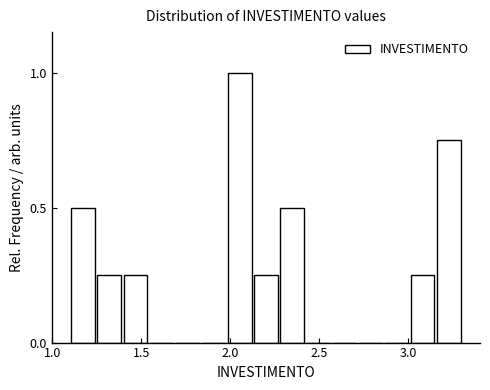

Read against the x-axis, roughly where is the centre of the tallest bar?

2.05